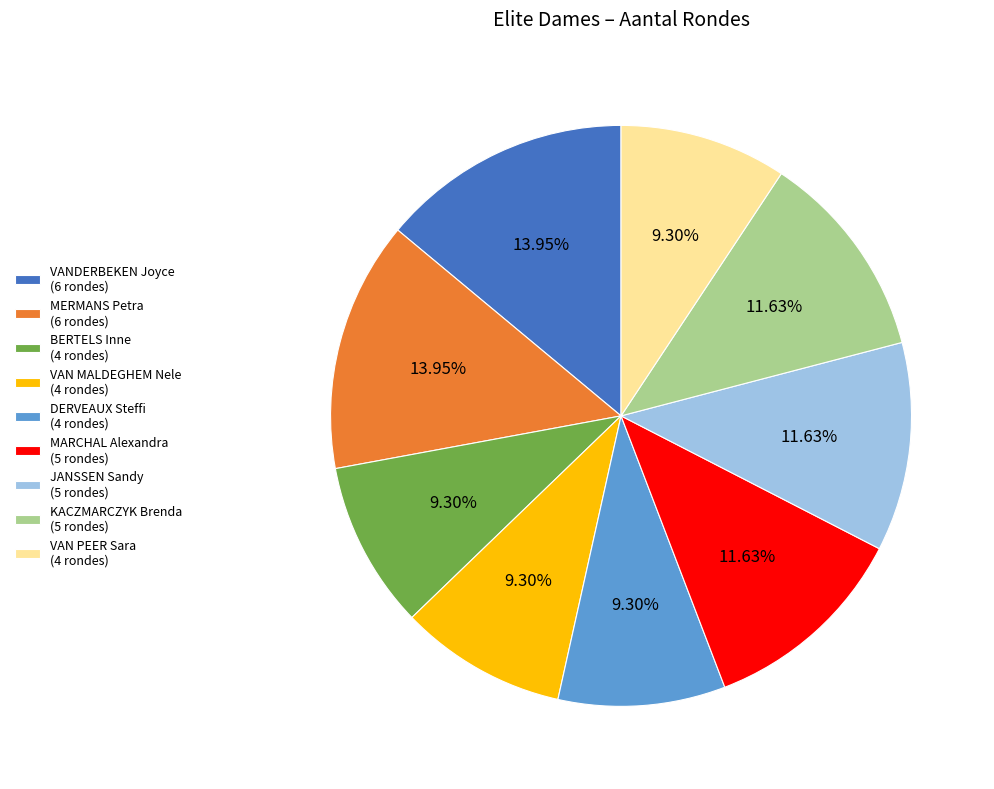

What portion of the pie excludes MERMANS Petra?

86.0%